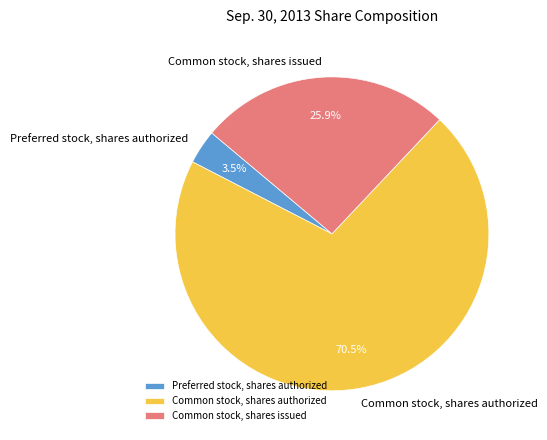

Which has a higher value, Common stock, shares issued or Common stock, shares authorized?

Common stock, shares authorized